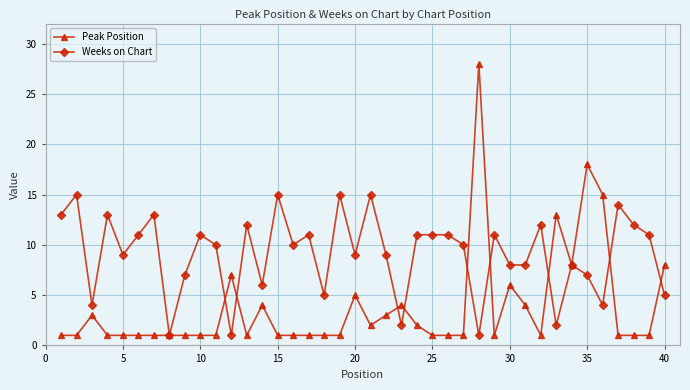

True or false: Weeks on Chart has more than 2 points higher than both neighbors.

True